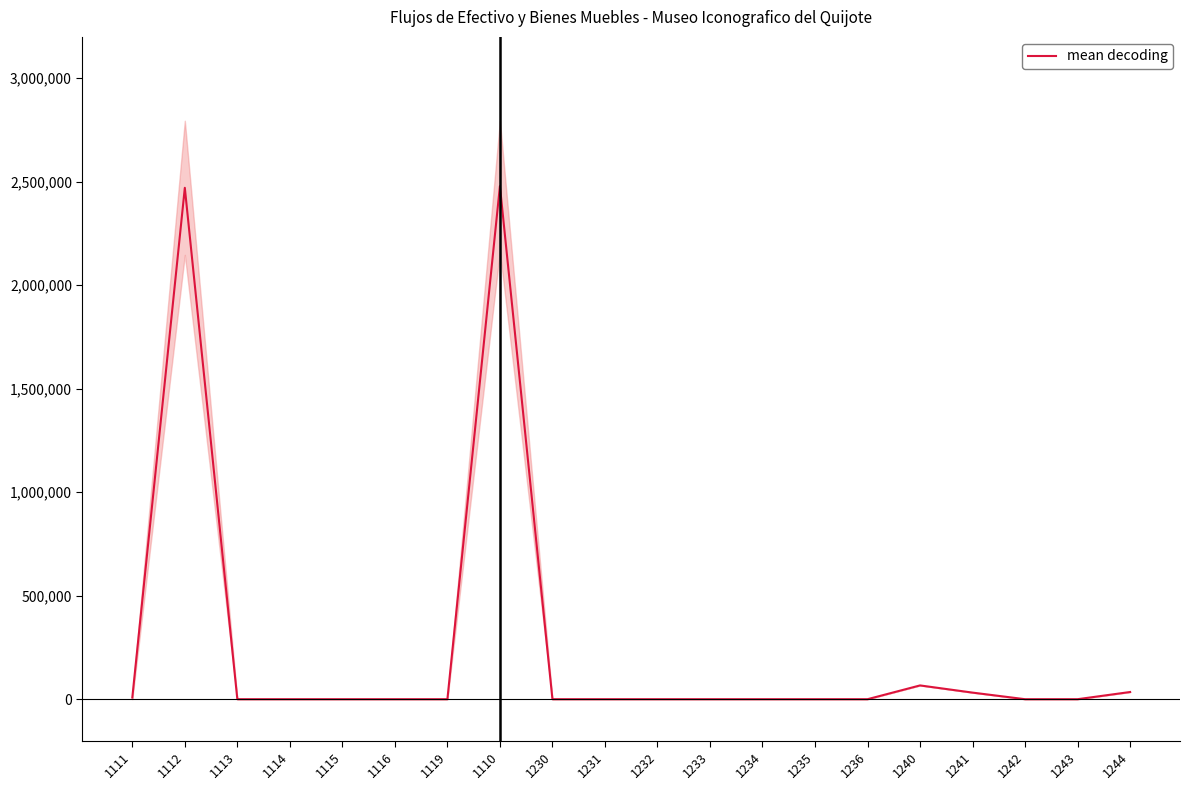

List the labels in order of value, largest first.

1110, 1112, 1240, 1244, 1241, 1111, 1113, 1114, 1115, 1116, 1119, 1230, 1231, 1232, 1233, 1234, 1235, 1236, 1242, 1243